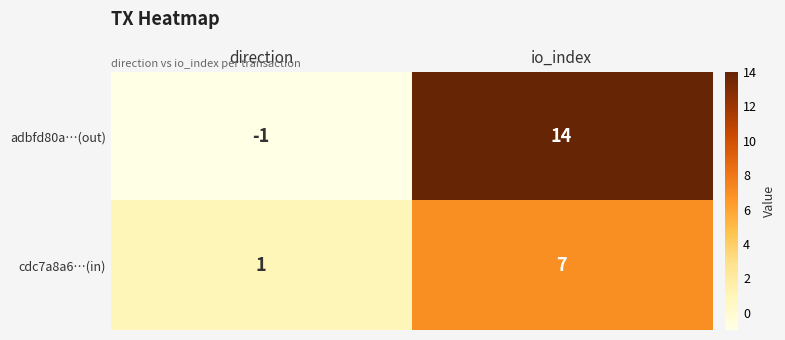

What is the sum of the adbfd80a…(out) values at direction and io_index?

13